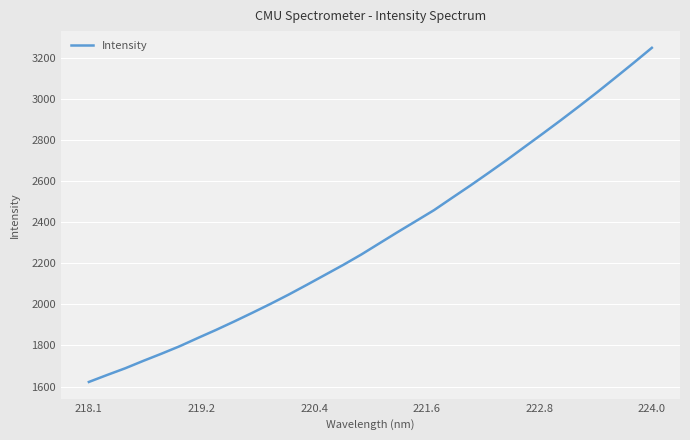

True or false: the data has more than 2 interior local peaks.

False